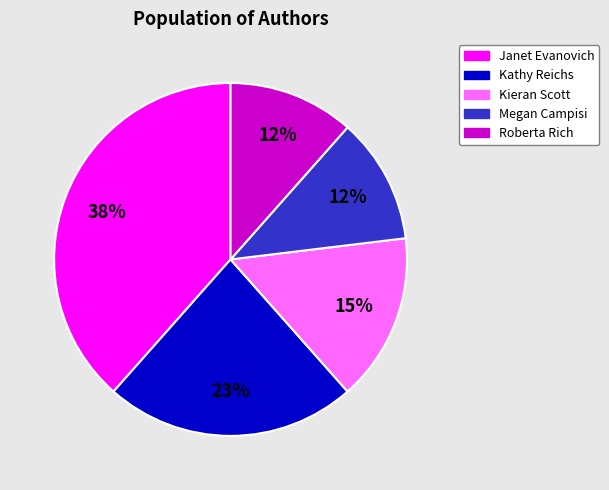

Is the sum of Kieran Scott and Roberta Rich greater than half?

No